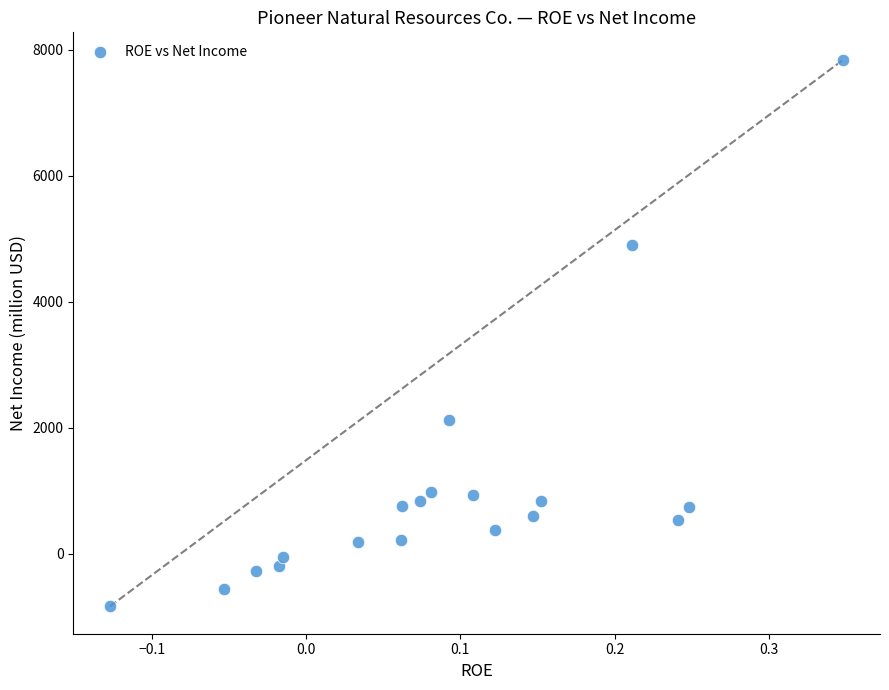

What is the range of Y values (max minus min)?

8683